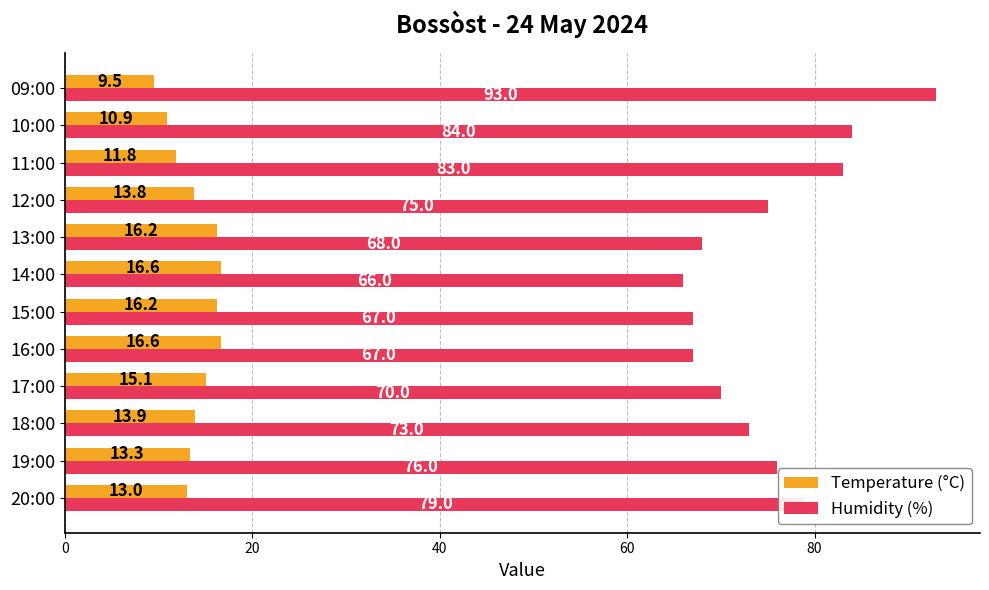

Rank the series by their maximum value, from highest to lowest.

Humidity (%), Temperature (°C)